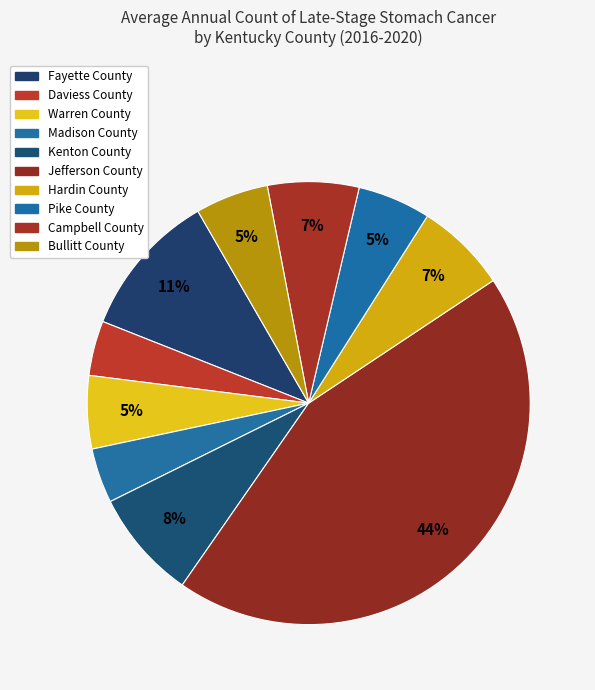

Which category has the smallest portion of the pie?

Daviess County